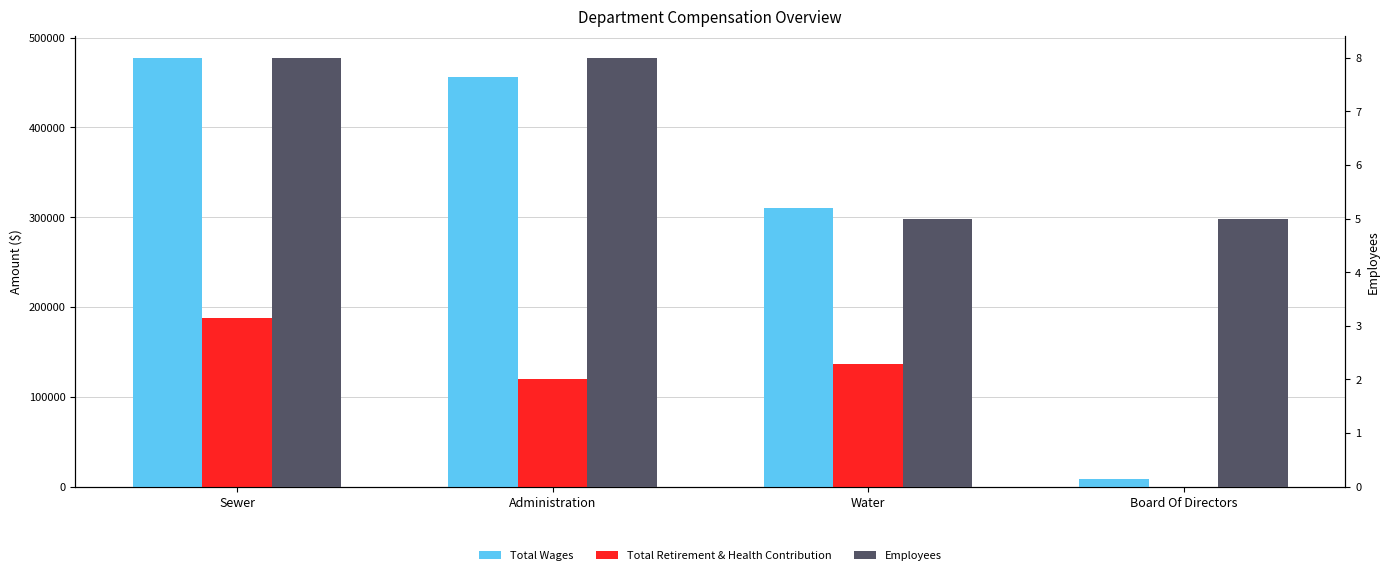

What is the highest value of the Total Wages series?

477506